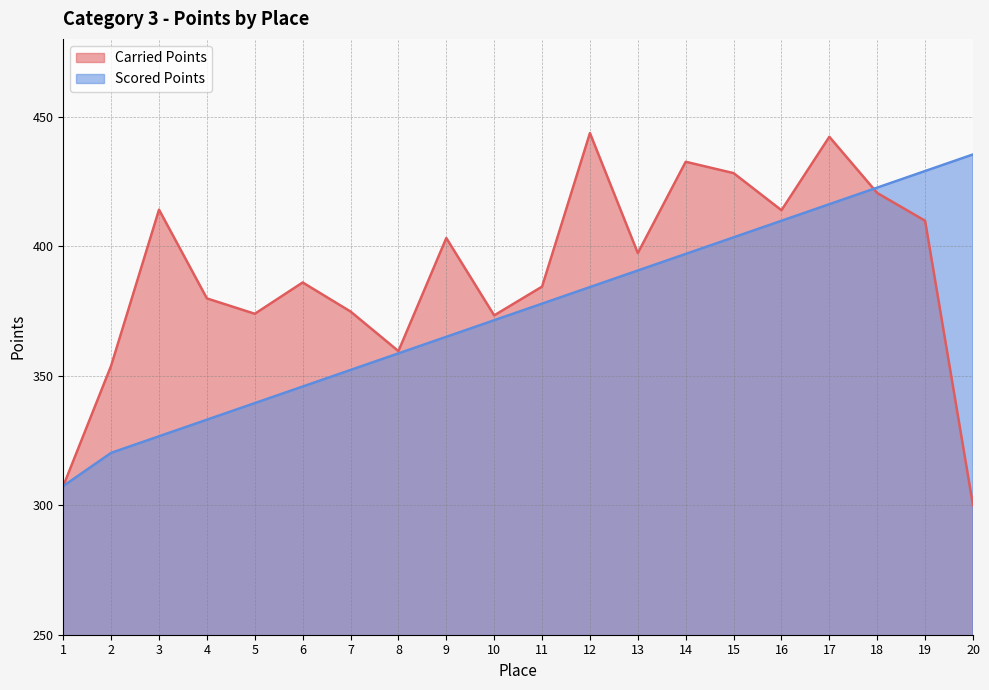

What is the minimum value shown in the chart?

300.0